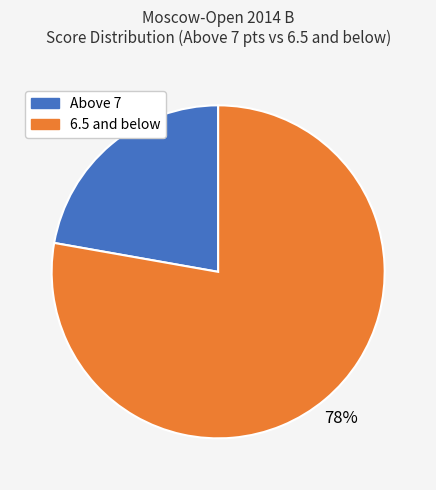

Does any single category account for the majority?

Yes